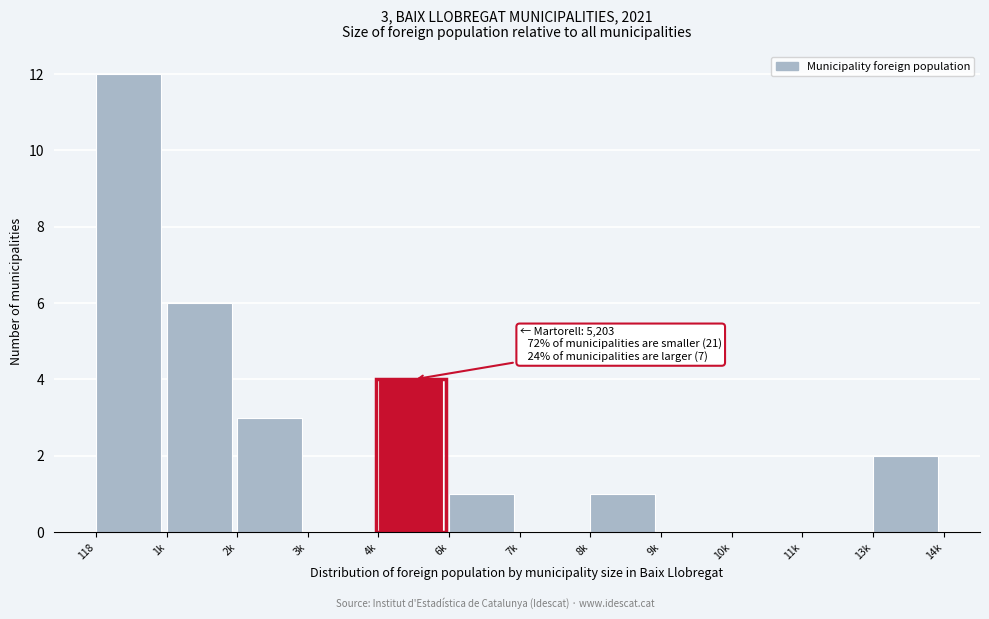

Reading right to left, list all the values displayed in this chart.

13k=2	11k=0	10k=0	9k=0	8k=1	7k=0	6k=1	4k=4	3k=0	2k=3	1k=6	118=12